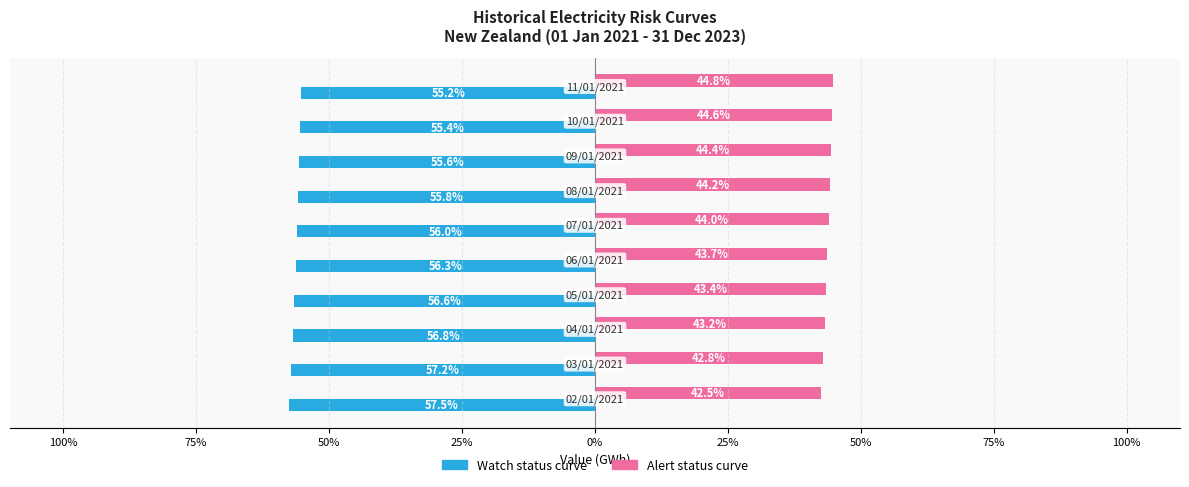

List the series in order of their overall mean, lowest first.

Watch status curve, Alert status curve